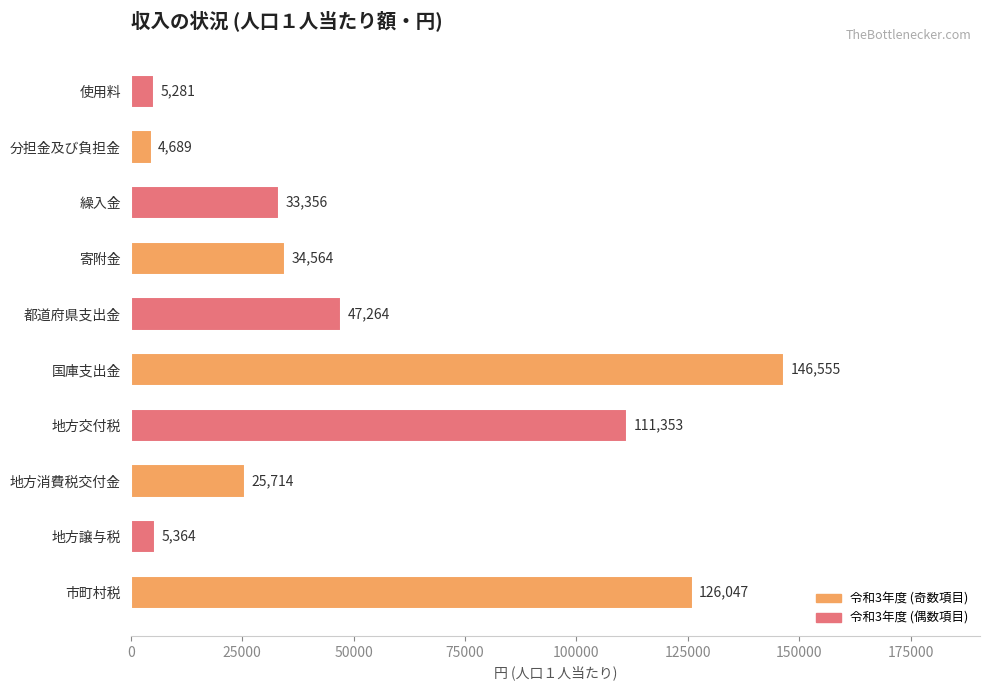

Between 寄附金 and 繰入金, which is larger?

寄附金